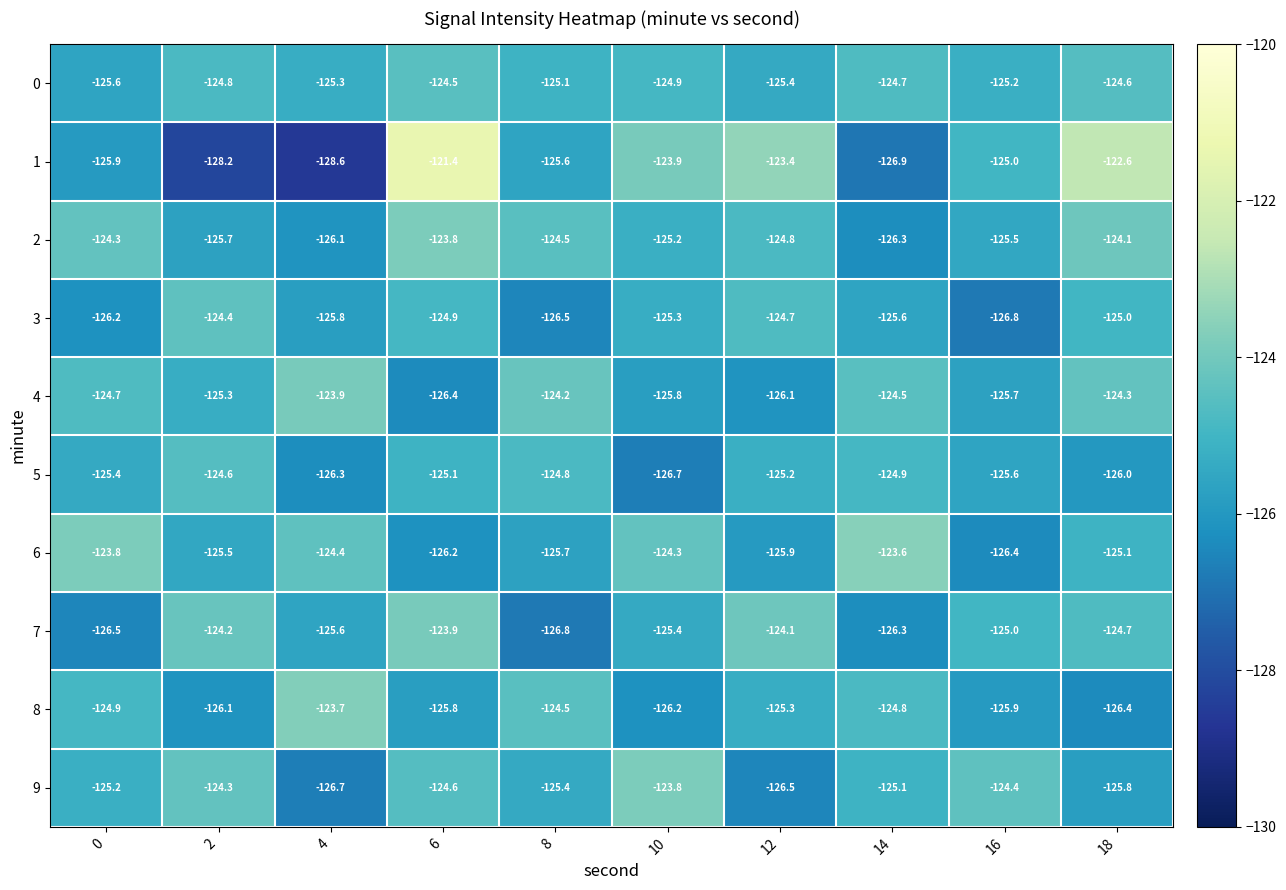

The value of 2 at 10 is -186.6. True or false?

False